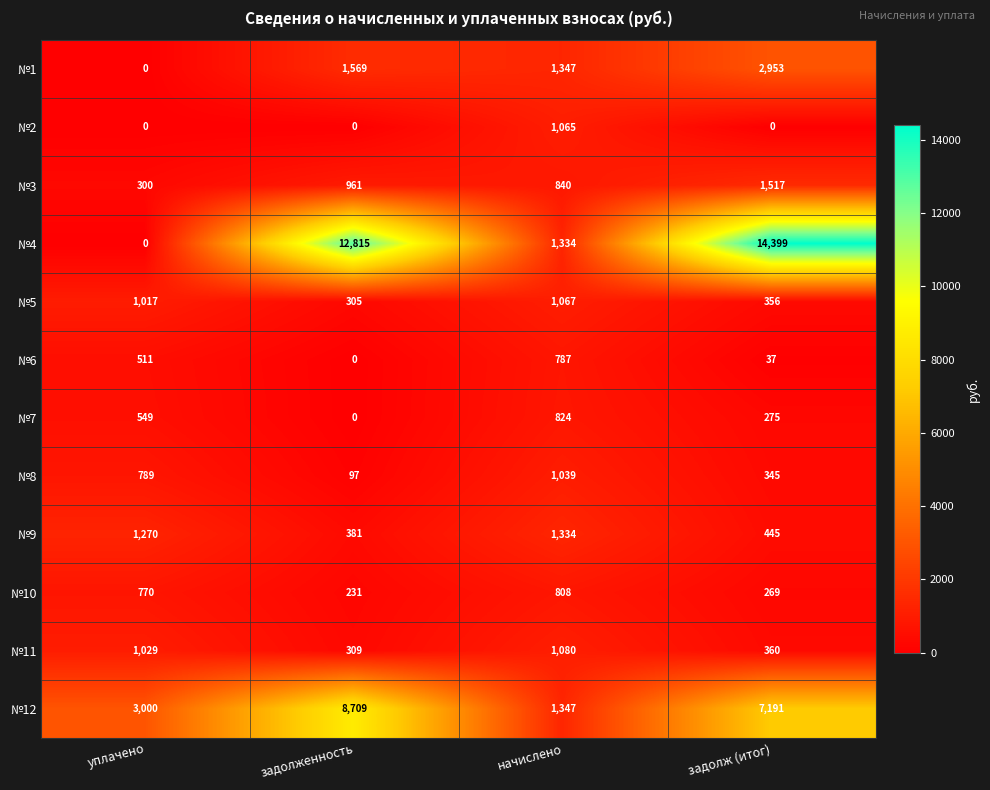

What is the greatest value displayed?

14399